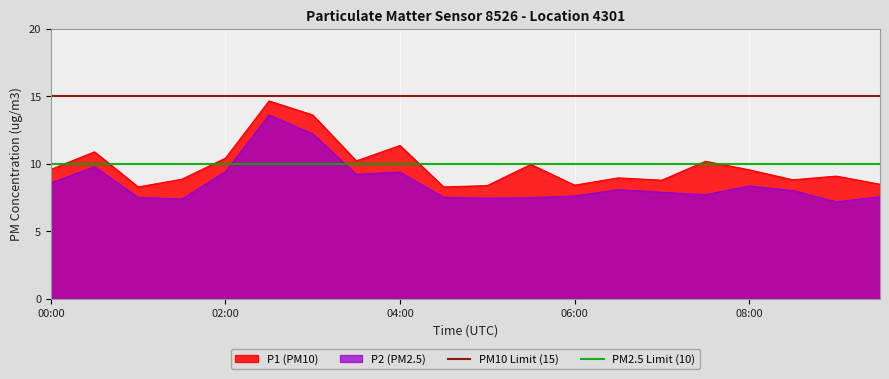

What is the value of the PM10 Limit (15) point at the 1st from the left?

15